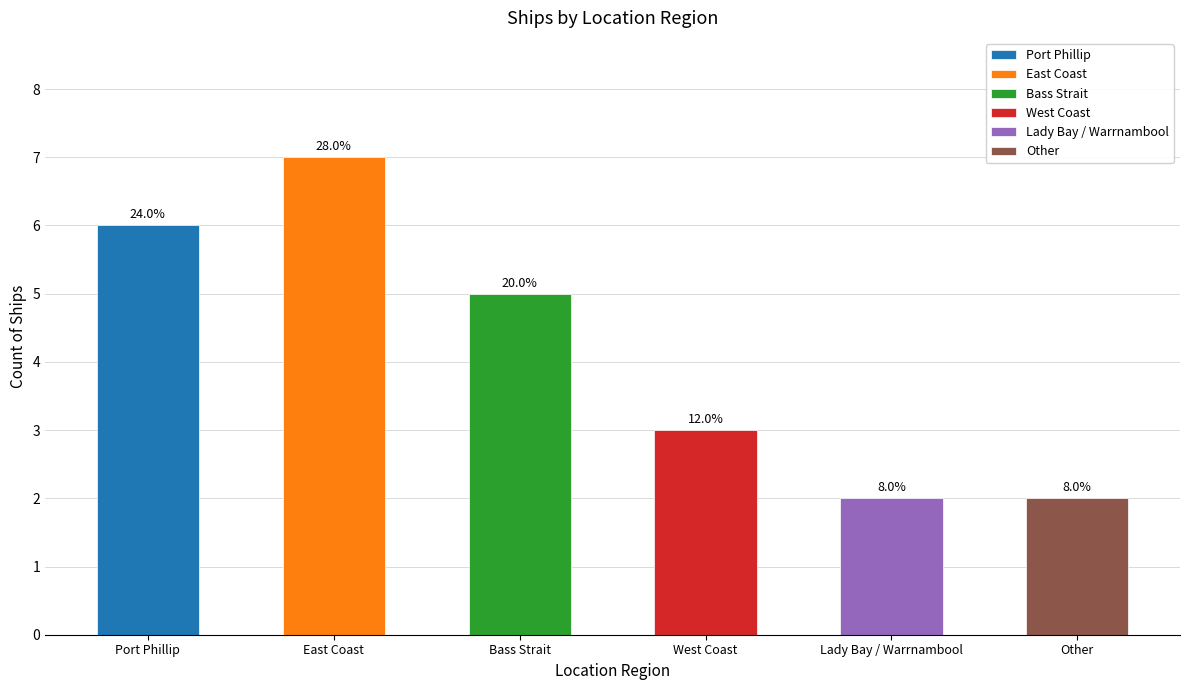

Does the chart contain any negative values?

No